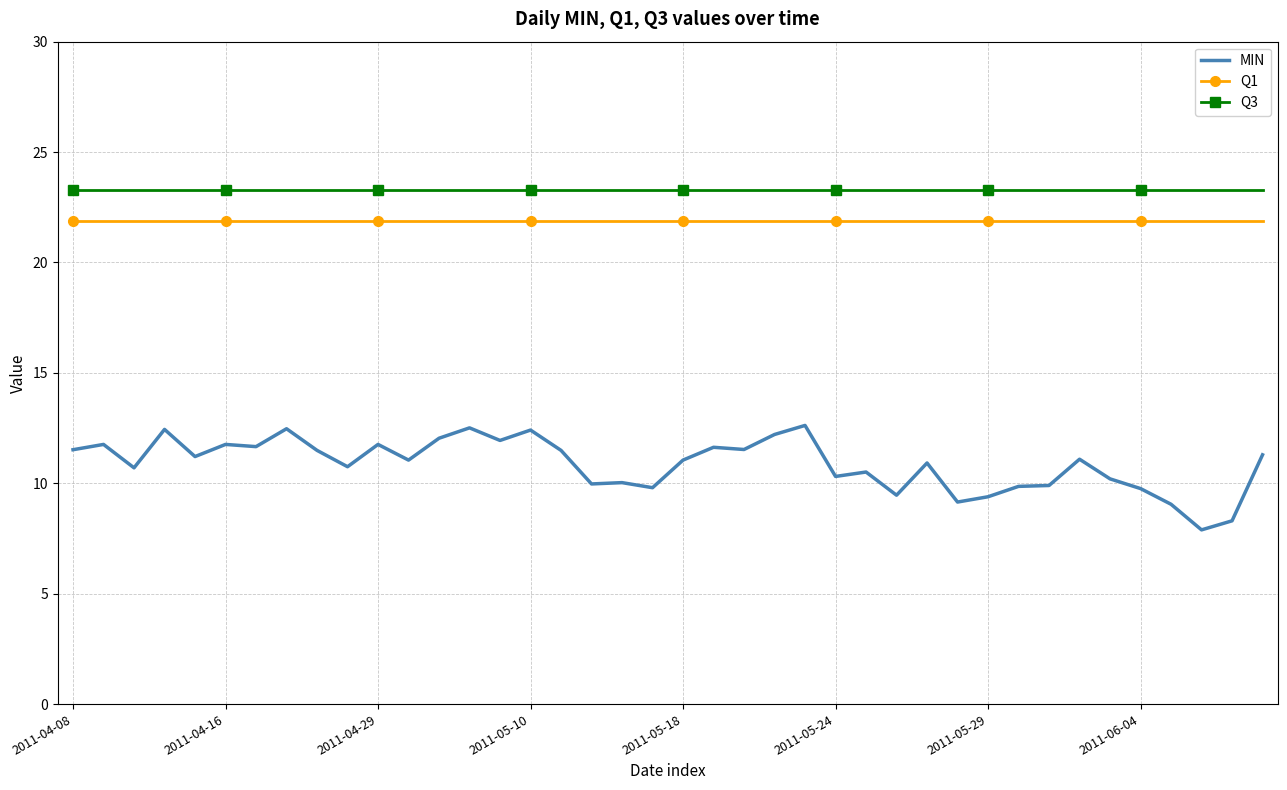

Which series has the largest range (max minus min)?

MIN